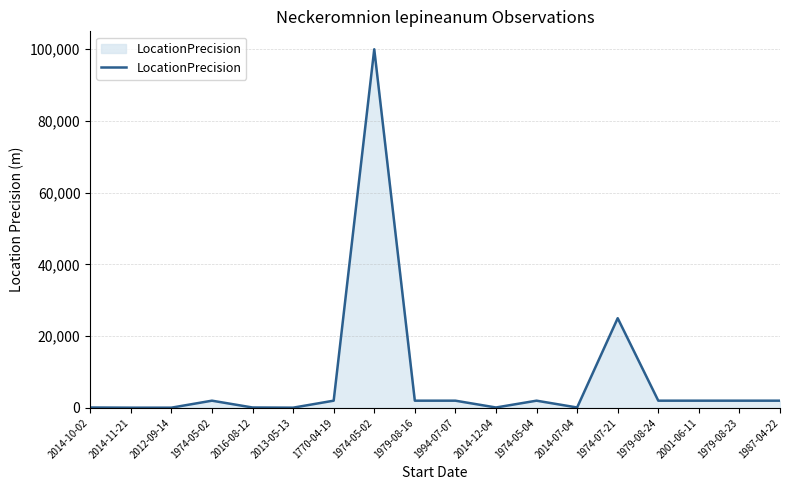

Where is the first local minimum?

2013-05-13